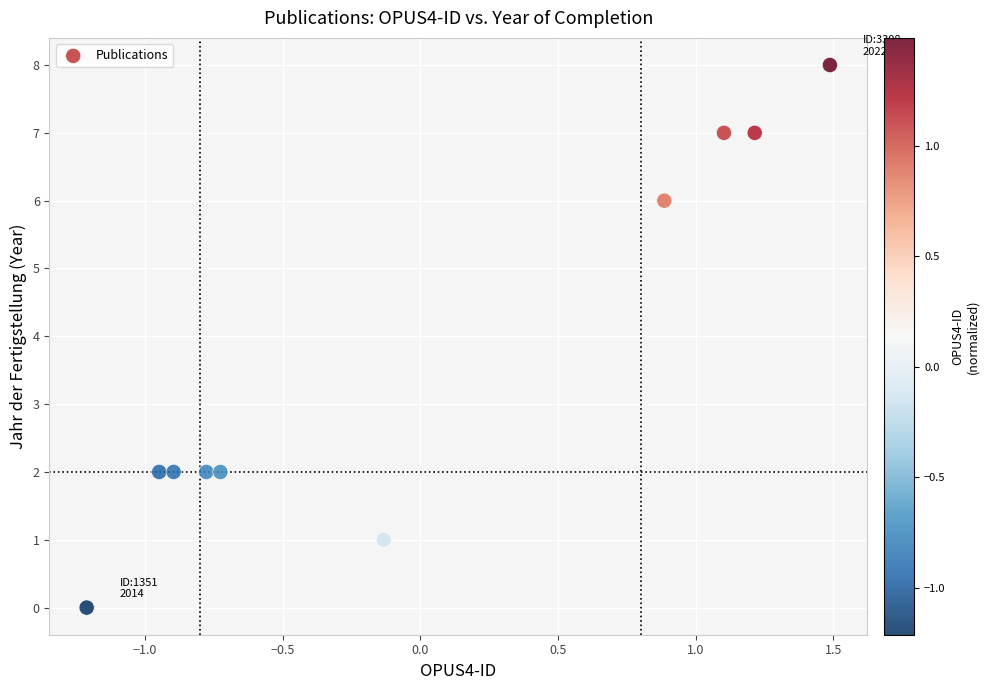

What is the range of Y values (max minus min)?

8